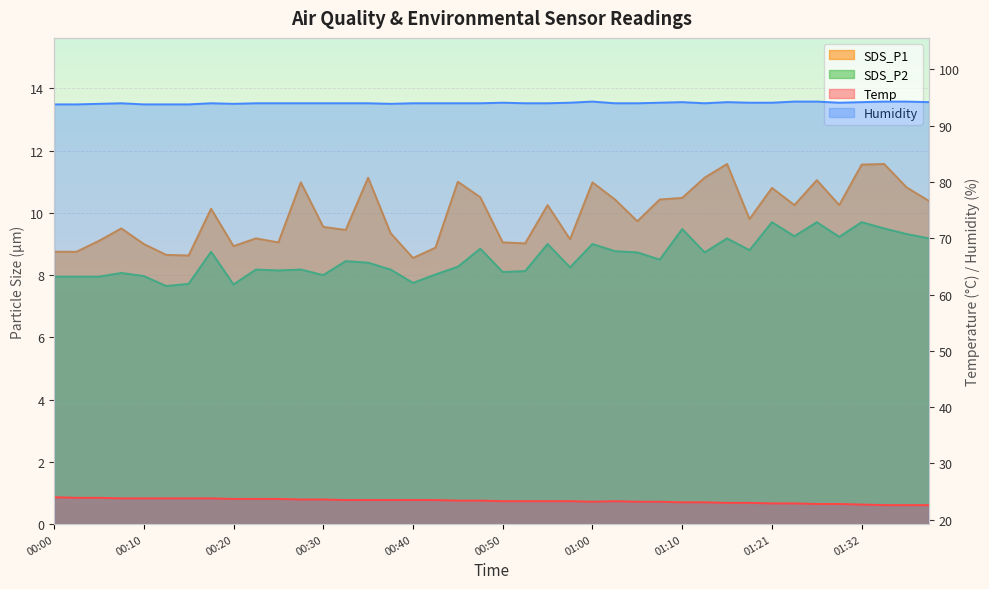

What is the sum of all Temp values?

933.6